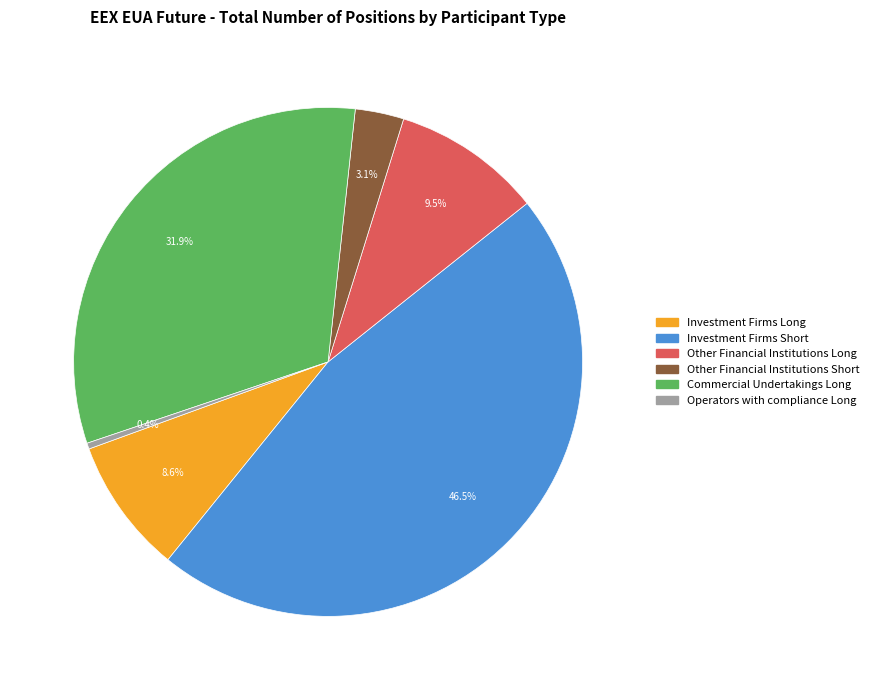

Count the number of slices in the pie.

6